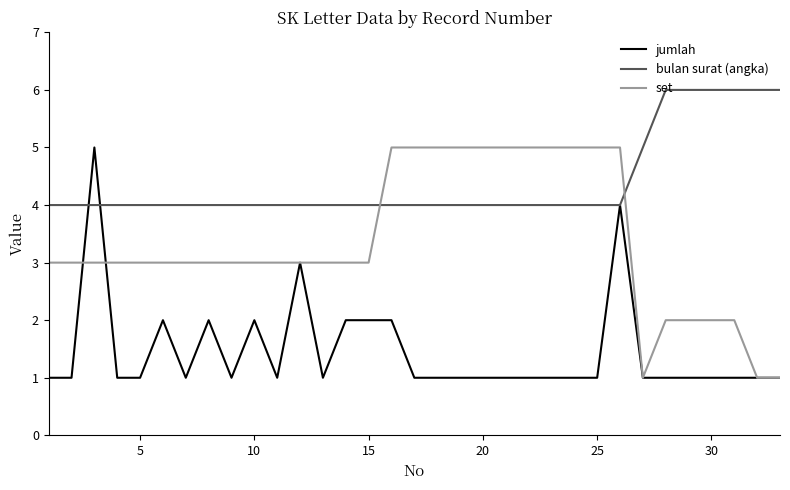

Which series ends up on top after the final intersection of bulan surat (angka) and set?

bulan surat (angka)